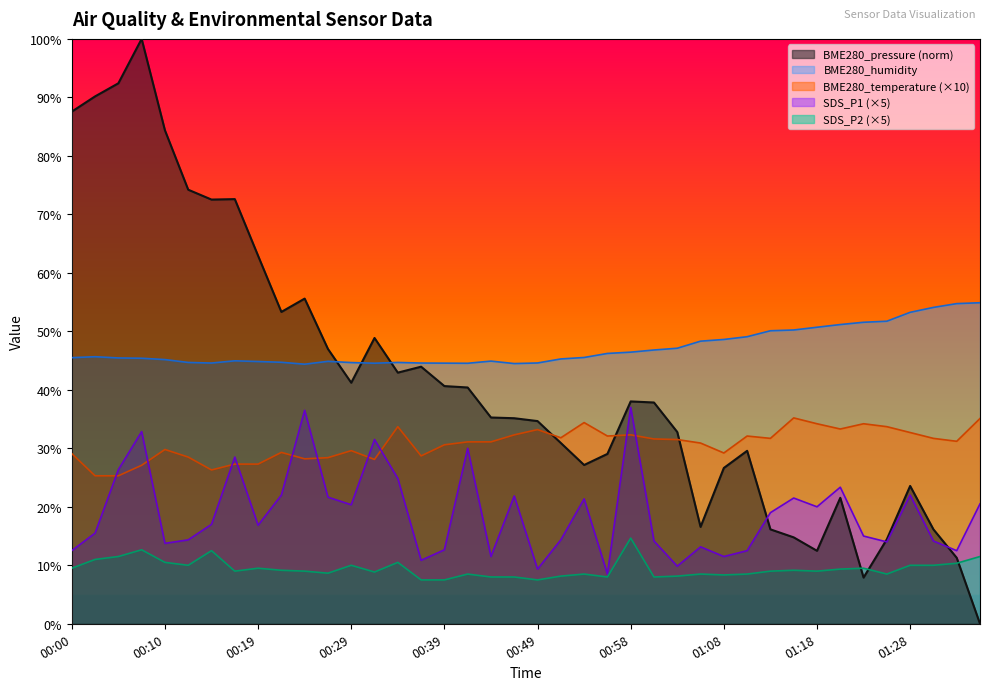

Is the value of SDS_P1 at 00:39 greater than the value of BME280_humidity at 00:19?

No